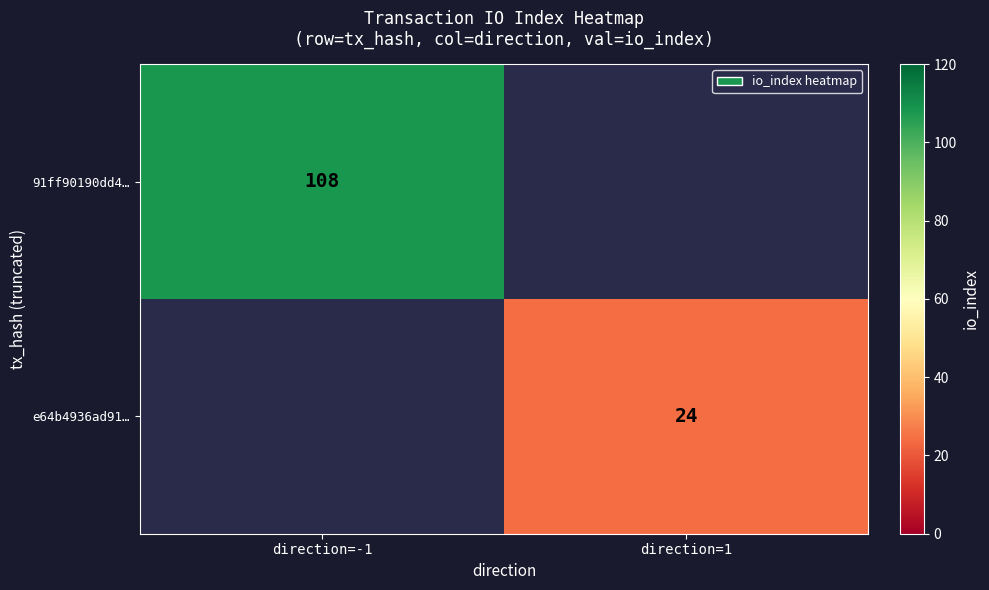

Is the value of e64b4936ad91… at direction=1 greater than the value of 91ff90190dd4… at direction=-1?

No